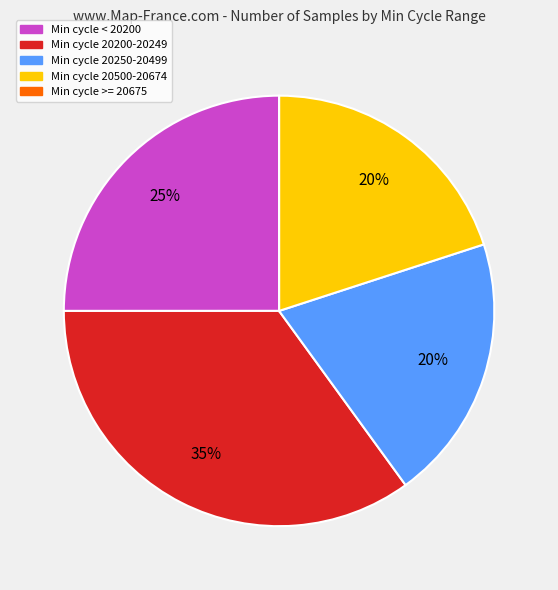

Is there a majority slice in this chart?

No